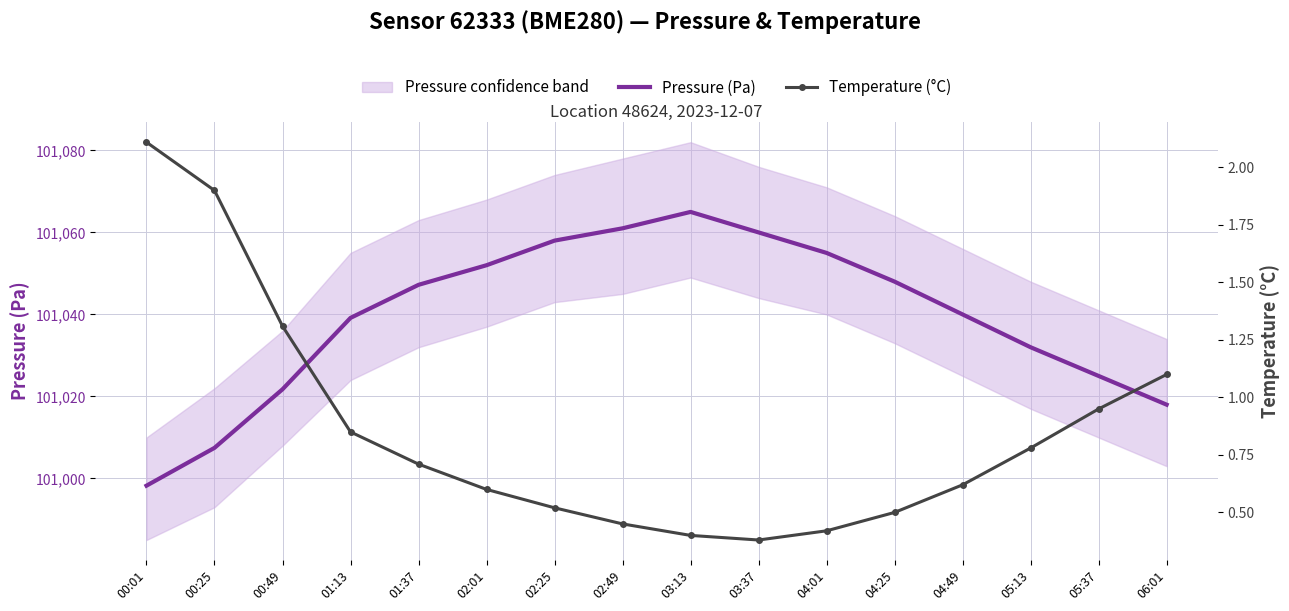

The value of Pressure (Pa) at 03:37 is 160976.8. True or false?

False